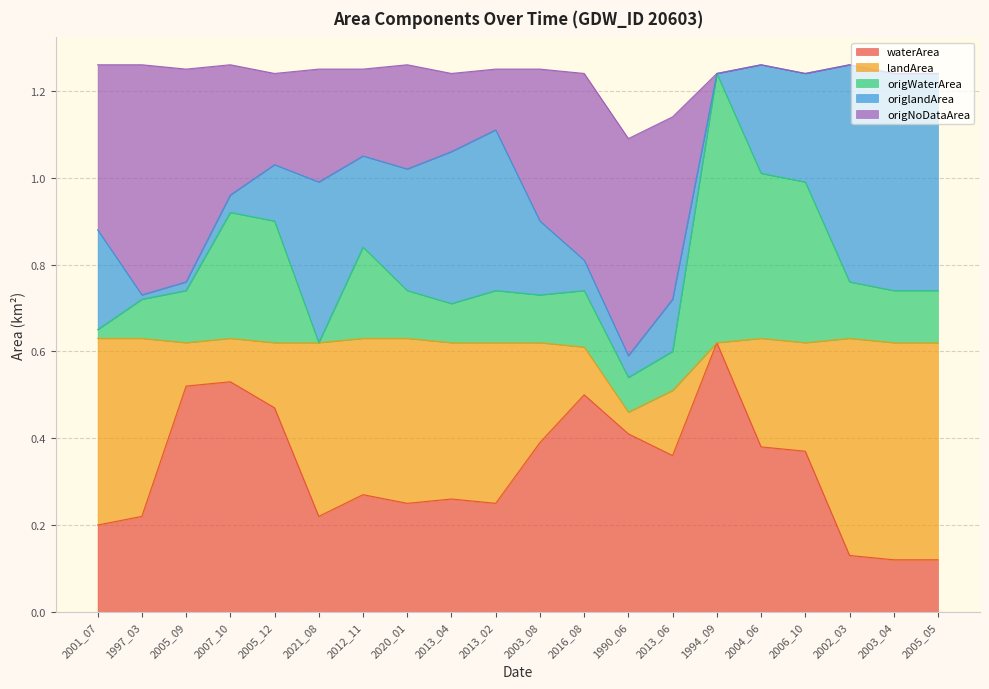

What is the difference between the highest and lowest values at 2012_11?

0.2